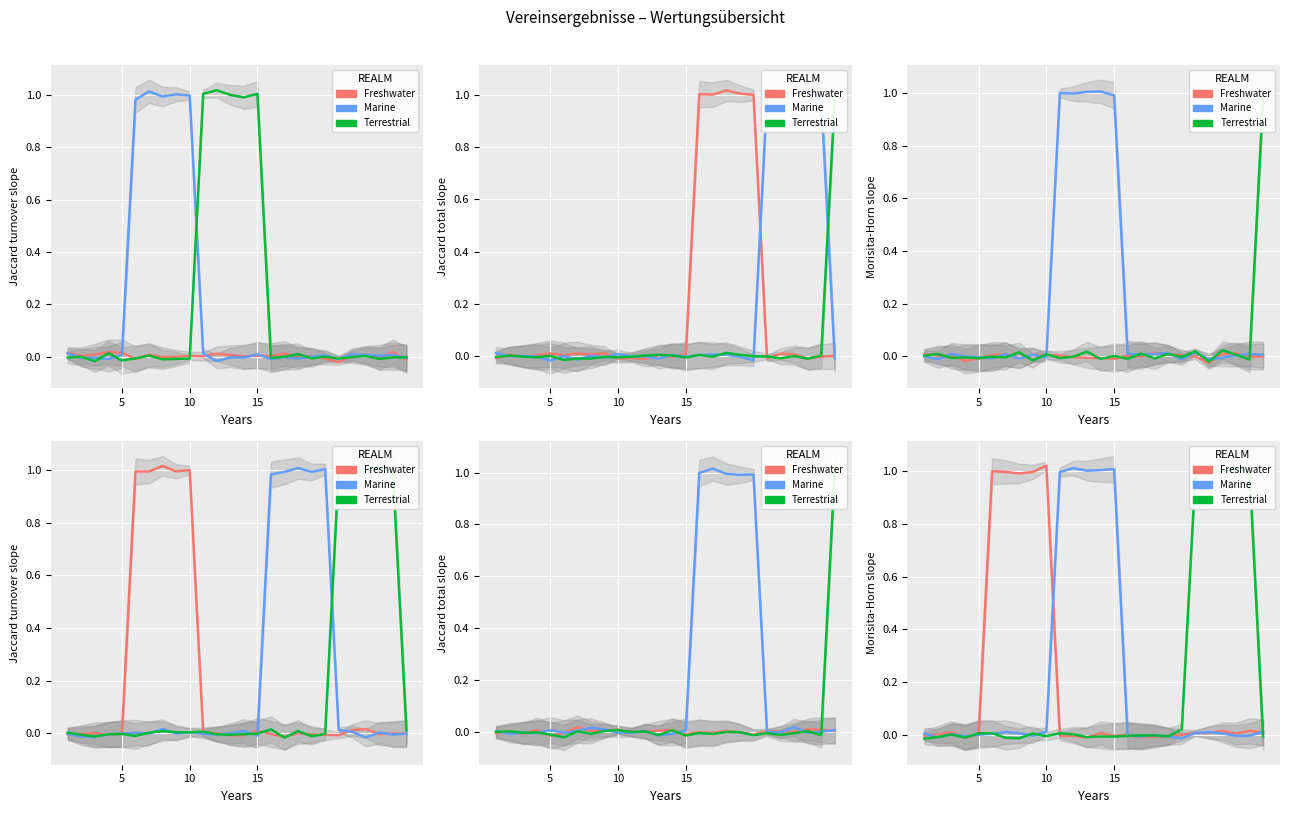

What is the difference between the maximum and minimum values in the Marine series?

1.0